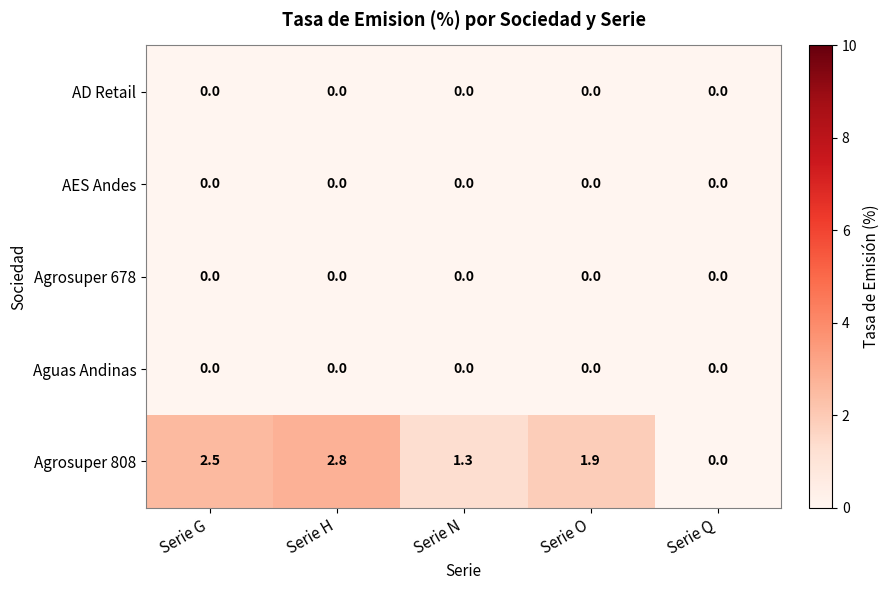

At which label is Agrosuper 808 closest to 1?

Serie N